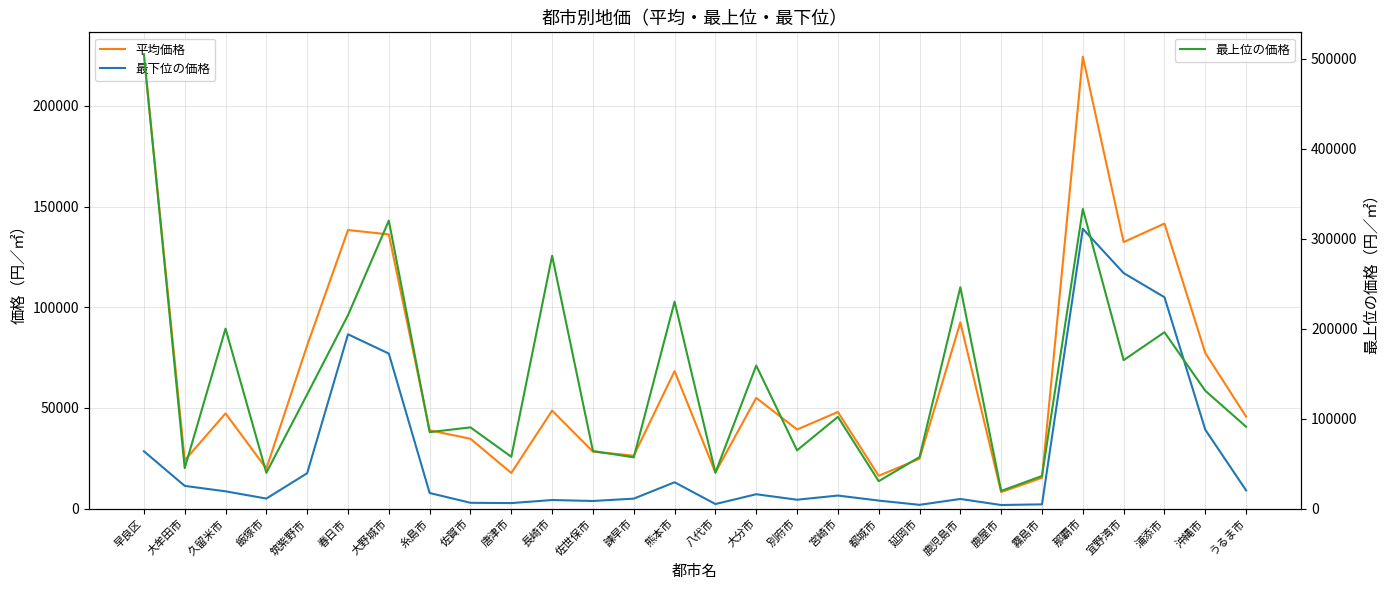

At 唐津市, list the series in order from smallest to largest.

最下位の価格, 平均価格, 最上位の価格